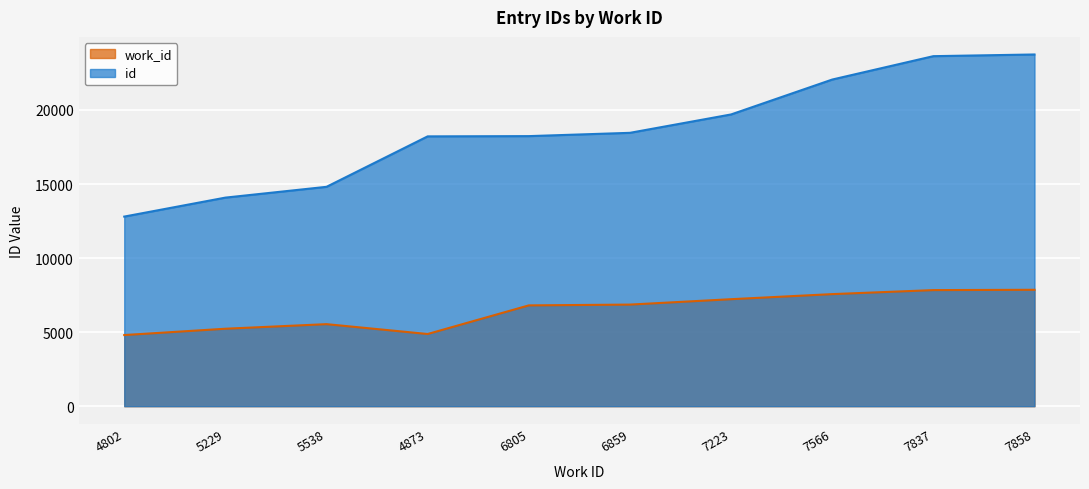

What is the sum of all id values?

185719